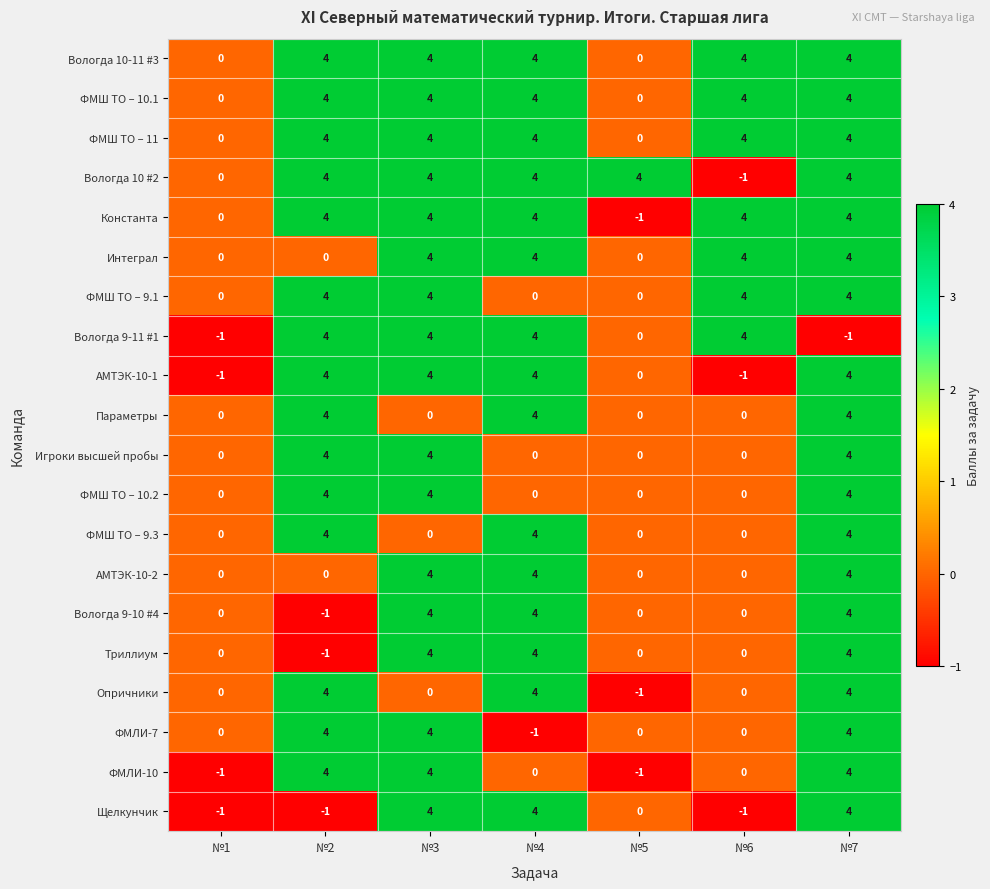

What is the maximum value shown in the chart?

4